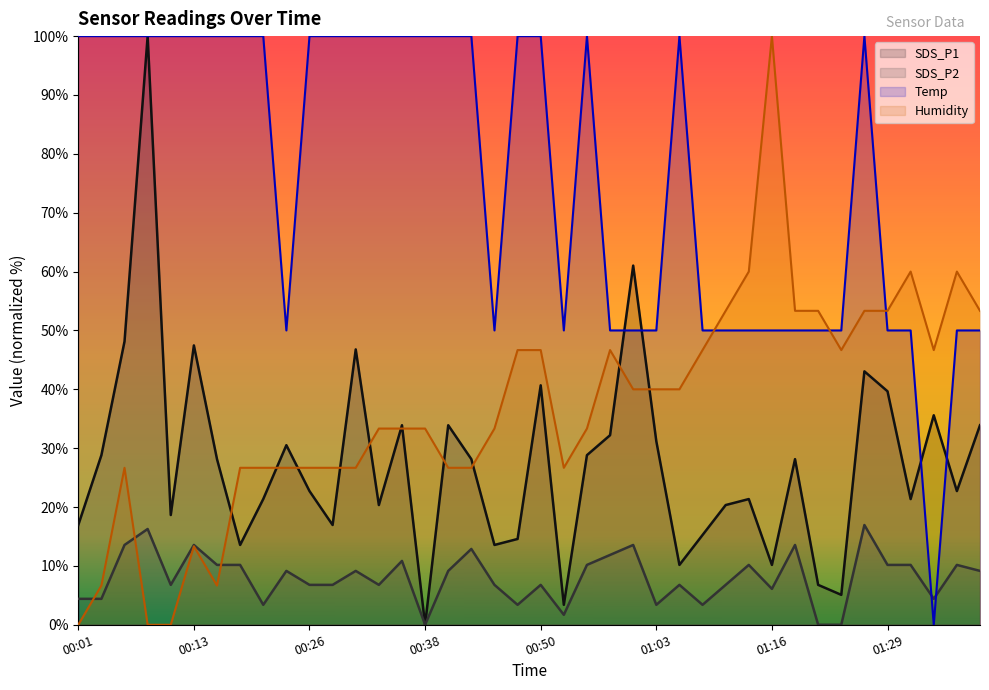

Is it true that Humidity equals 52.6 at 00:33?

False